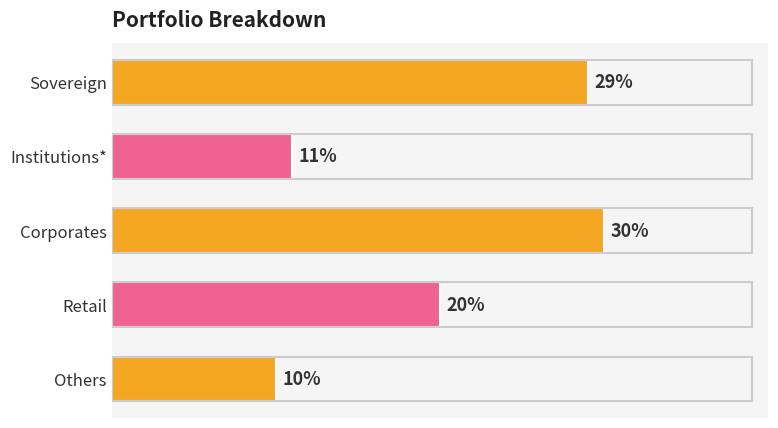

What is the maximum value shown in the chart?

0.3